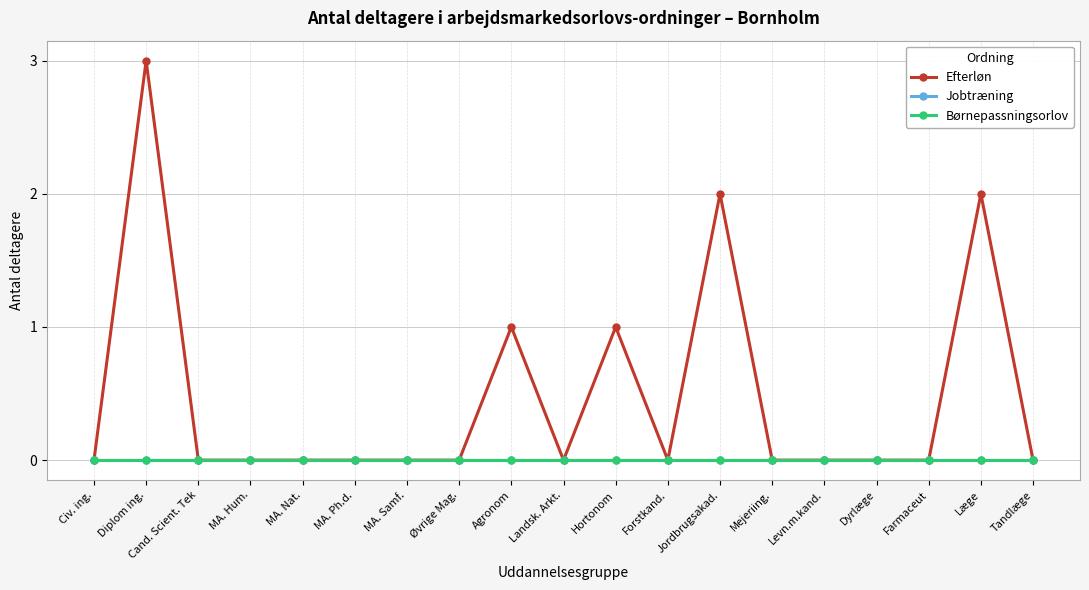

True or false: Jobtræning and Børnepassningsorlov intersect in this chart.

False